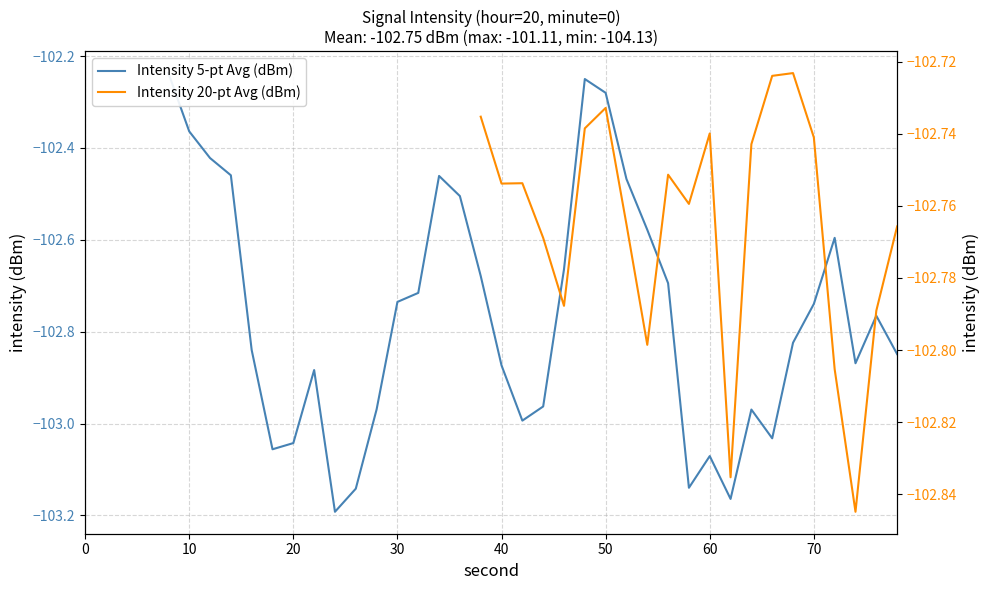

How many lines are shown in the chart?

2